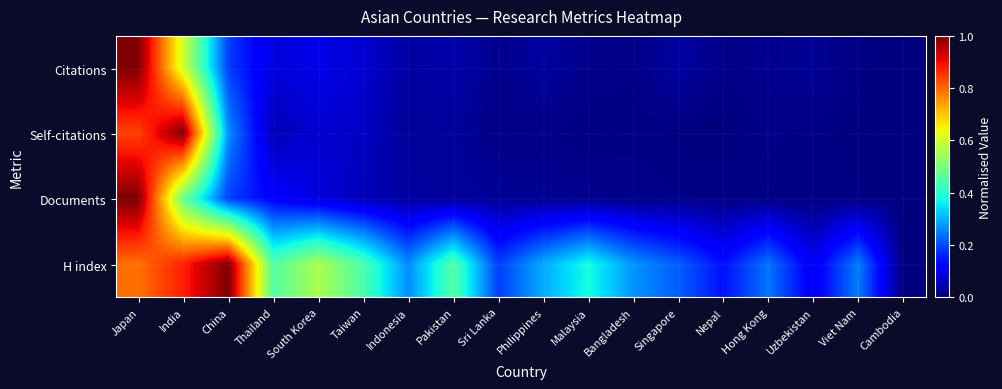

Which category has the highest value across all series?

Japan